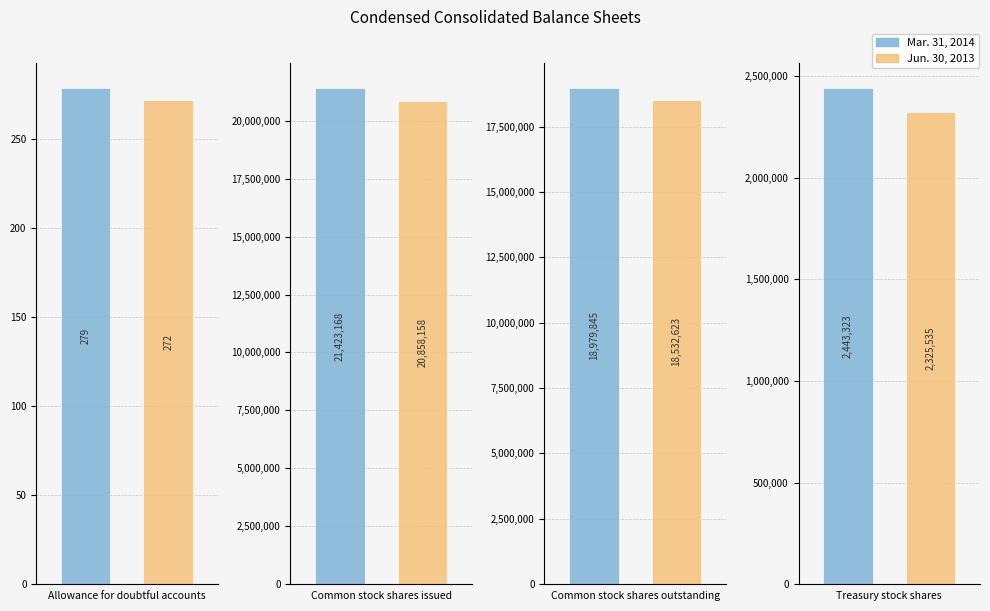

Reading left to right, list all the values displayed in this chart.

Mar. 31, 2014: 279	21423168	18979845	2443323
Jun. 30, 2013: 272	20858158	18532623	2325535